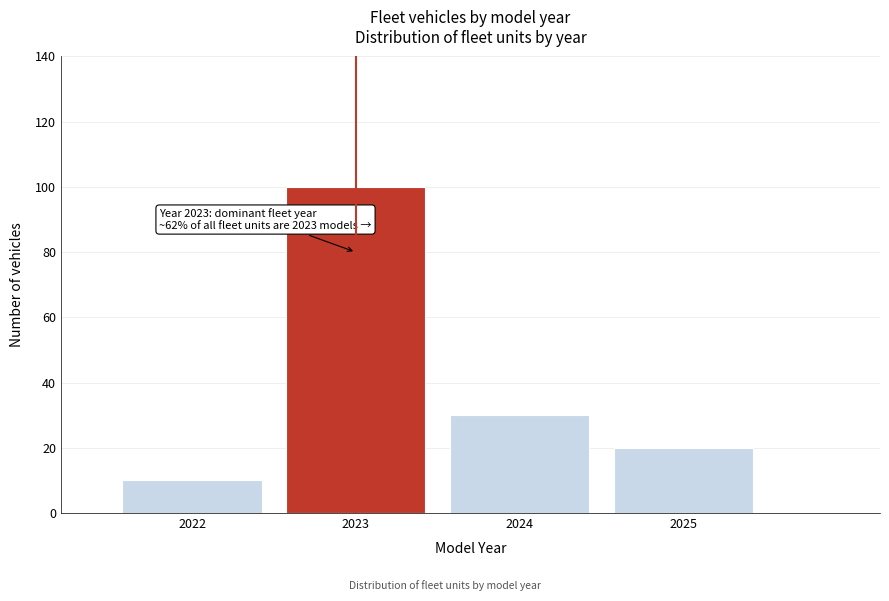

Reading right to left, transcribe all the data shown in this chart.

2025=20	2024=30	2023=100	2022=10